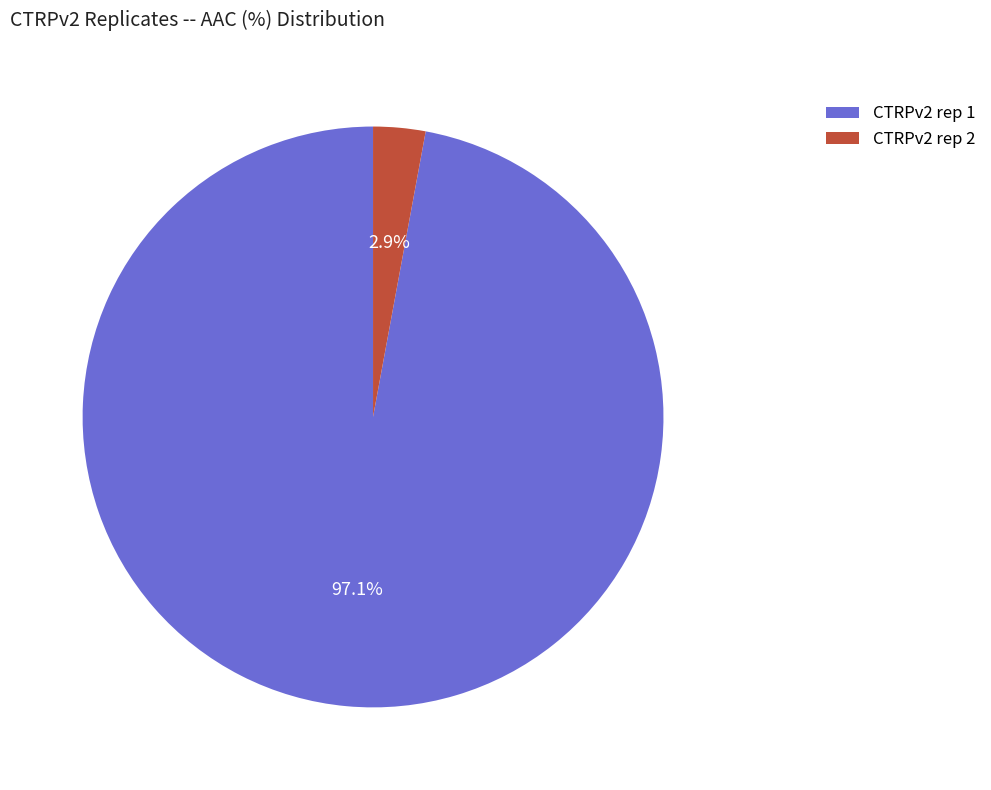

Rank the categories by value from highest to lowest.

CTRPv2 rep 1, CTRPv2 rep 2